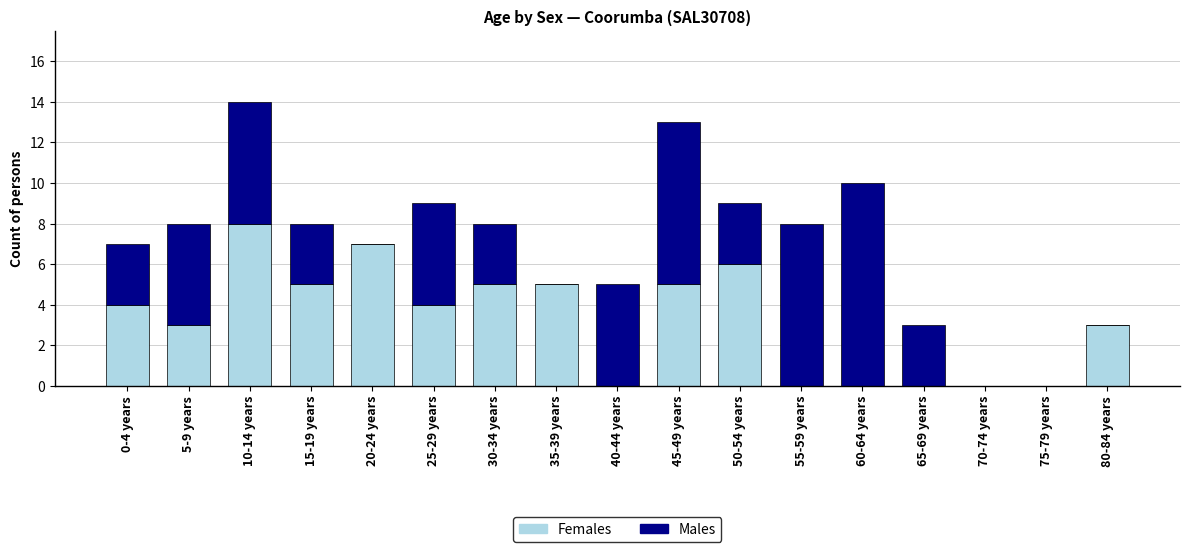

What is the total value across all series at 20-24 years?

7